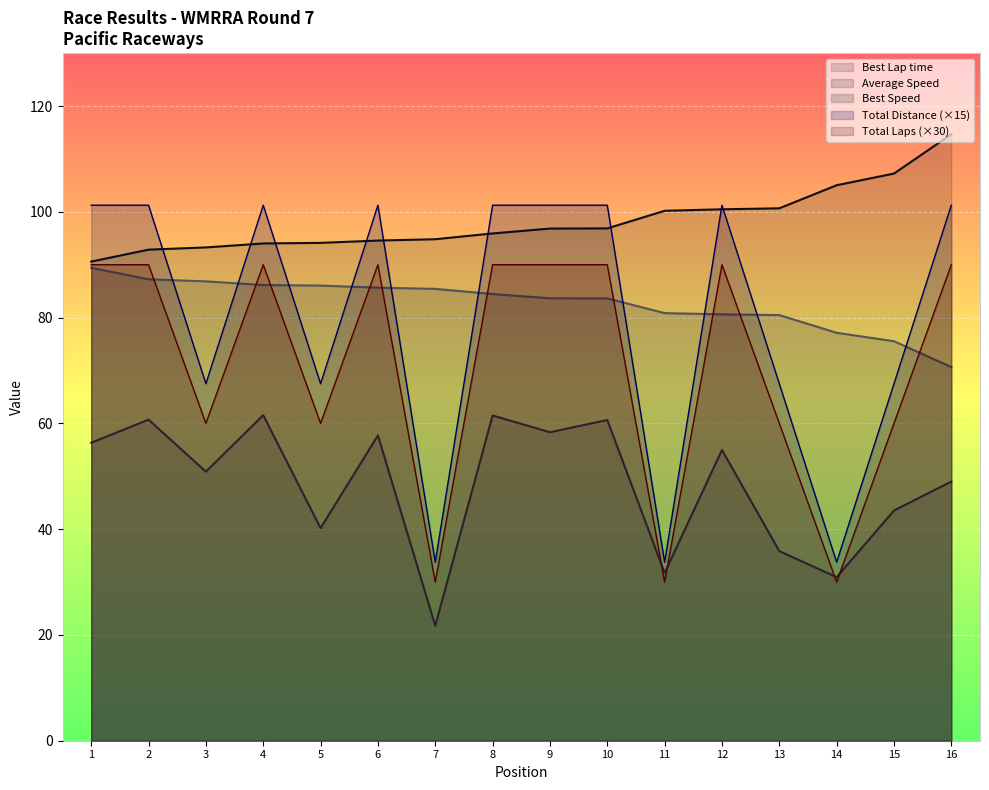

What is the highest value of the Best Speed series?

89.4